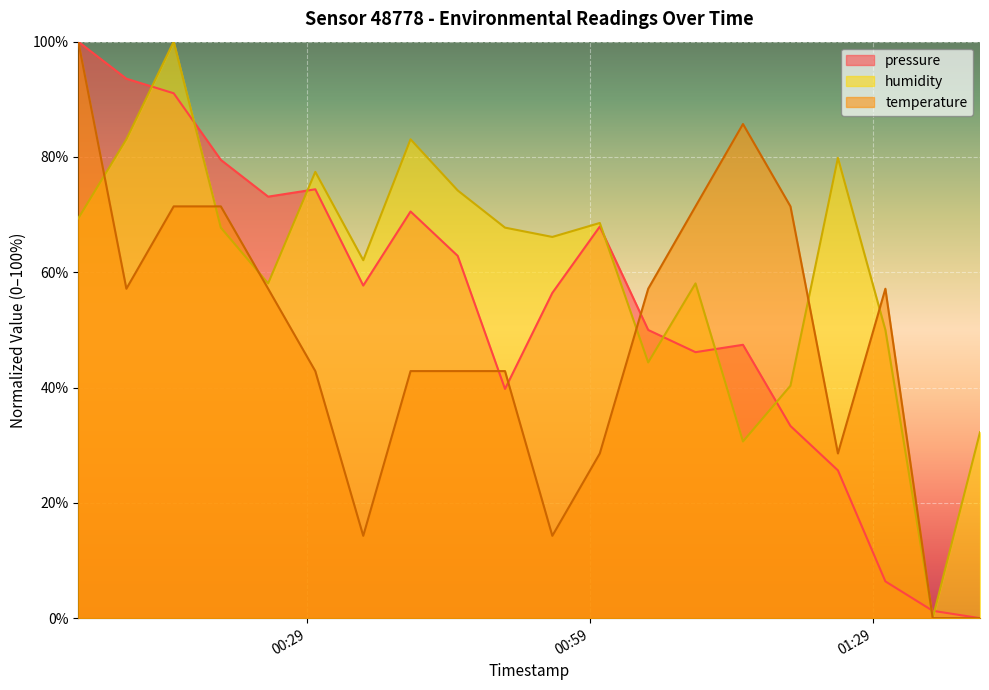

What is the approximate value of pressure at 2023-02-24T01:15:13?

47.4